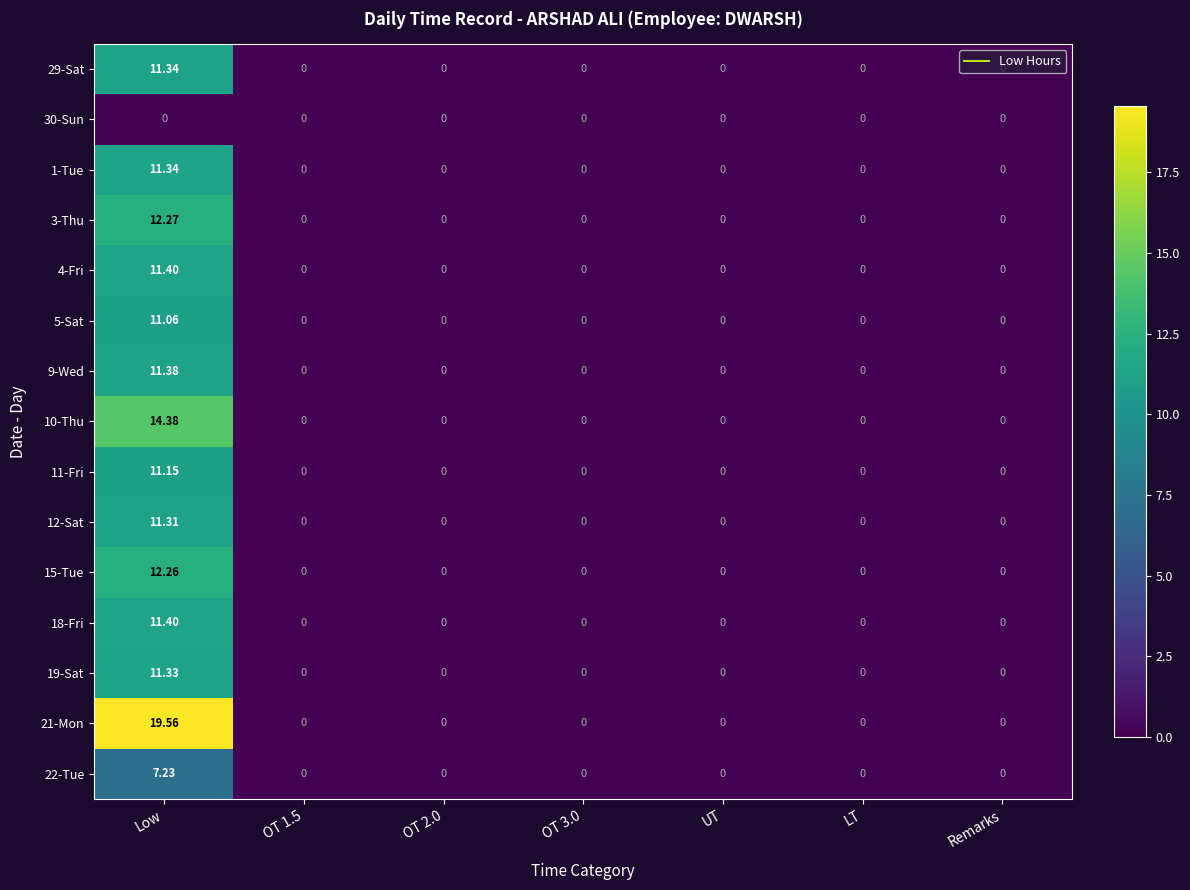

Which category has the highest value in the 5-Sat series?

Low